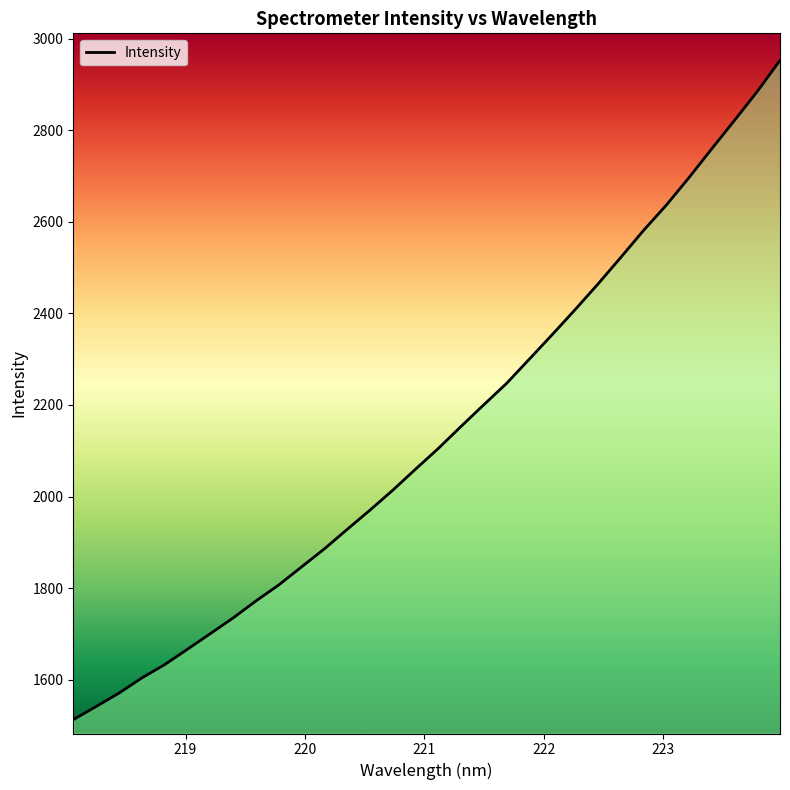

What is the greatest value displayed?

2952.6